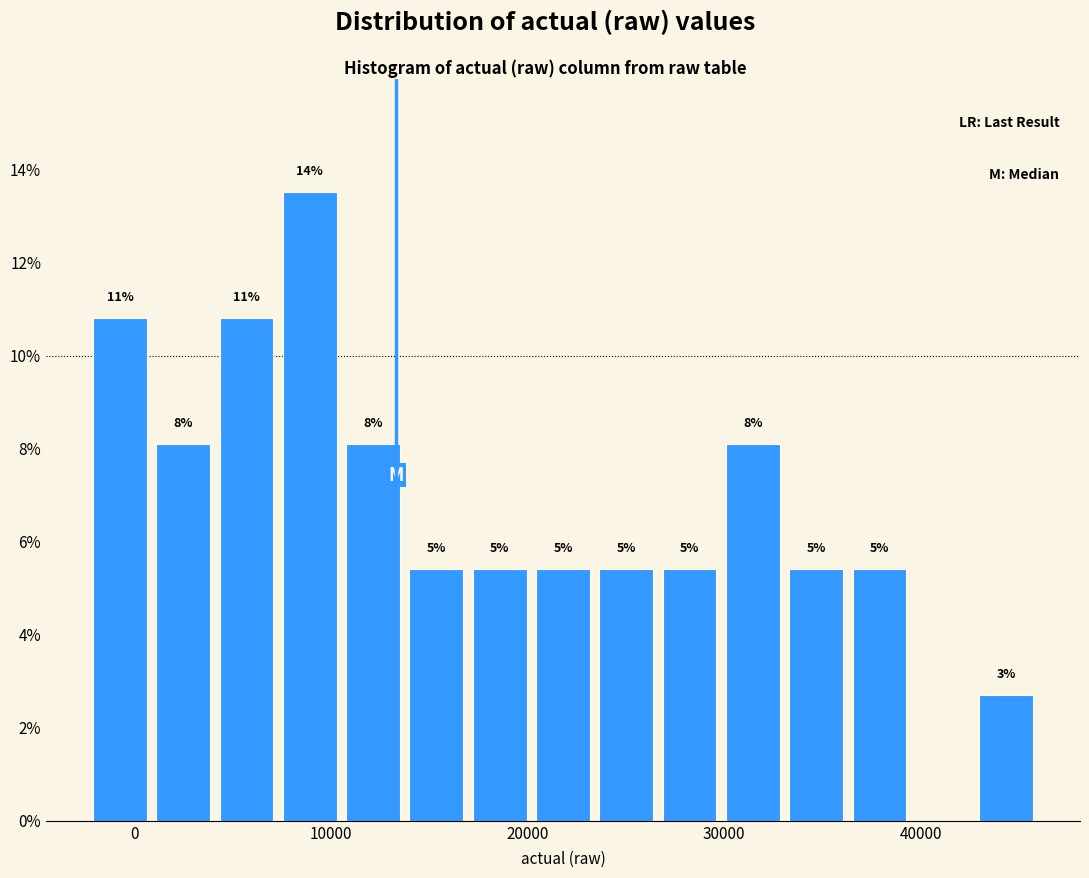

Read against the x-axis, roughly where is the centre of the tallest bar?

9000